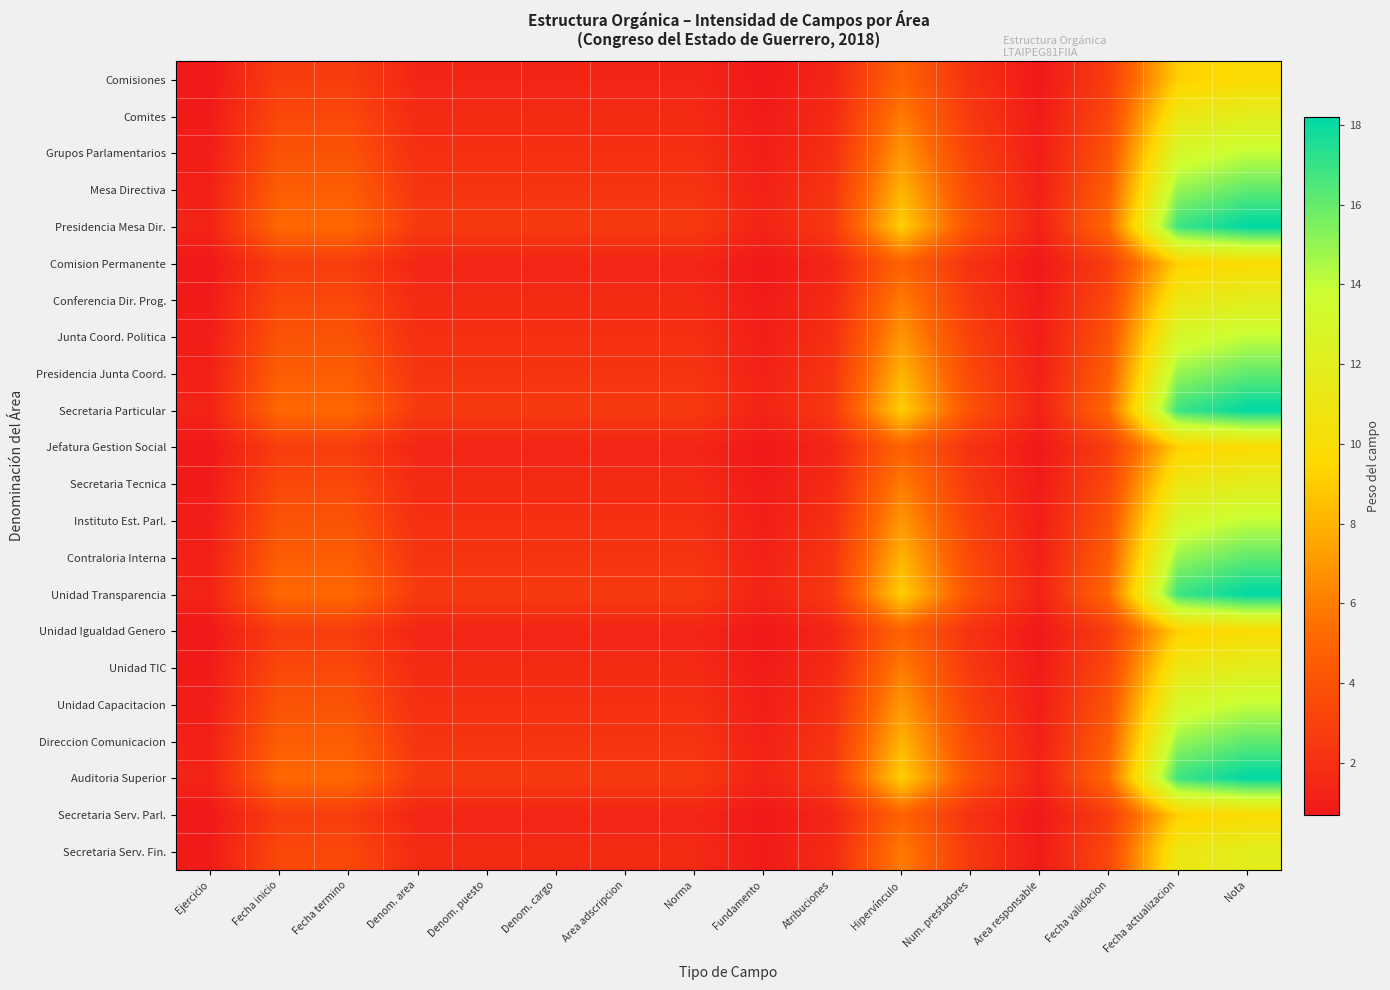

What is the total value across all series at Denom. cargo?

43.1